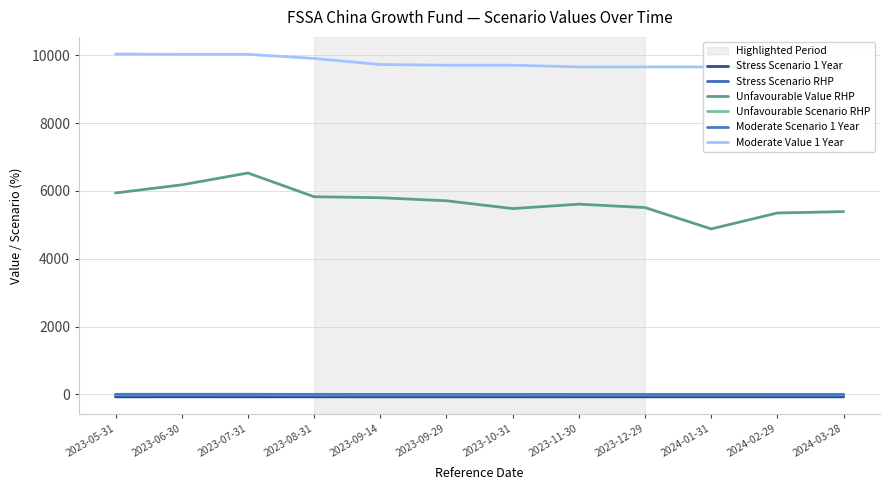

Is it true that Unfavourable Value RHP equals 5350.0 at 2024-02-29?

True